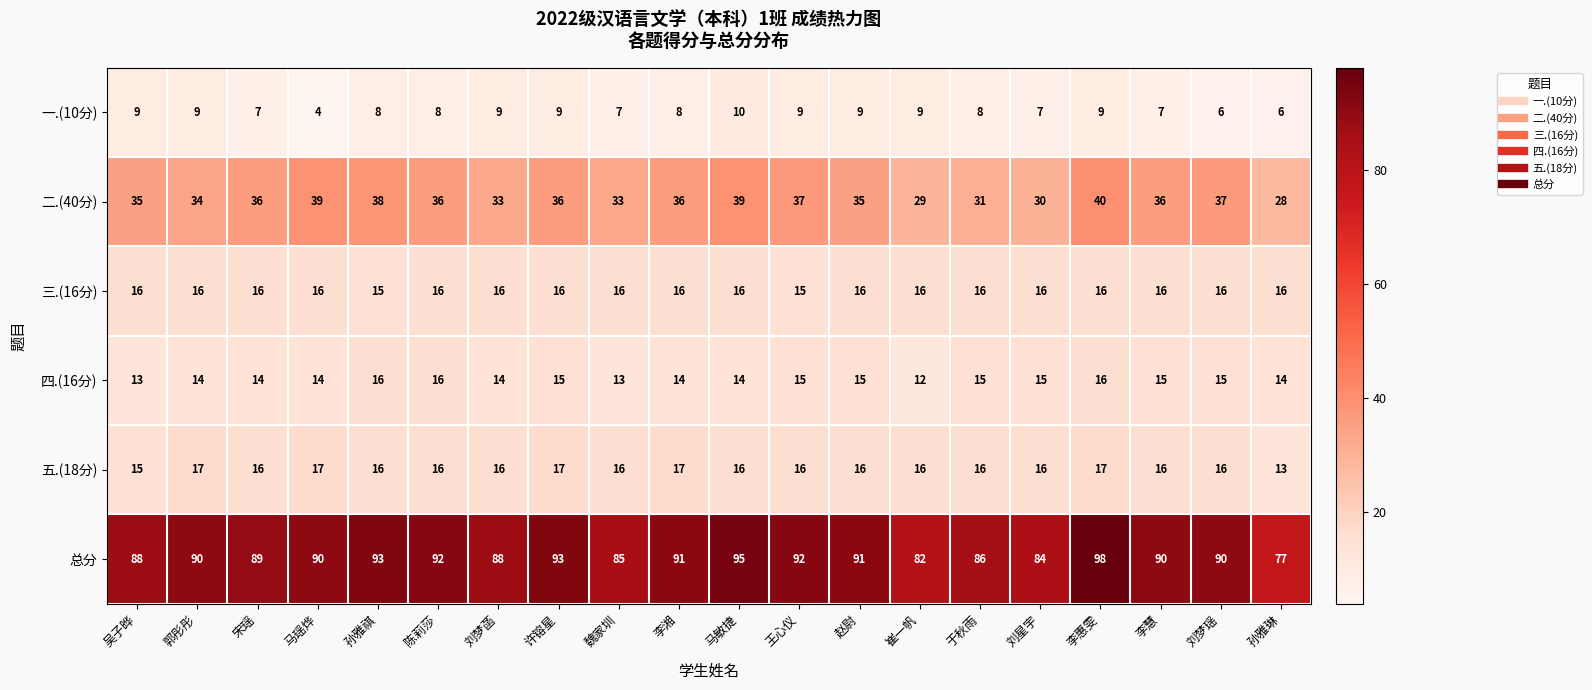

The 一.(10分) series shows 2 at 陈莉莎. True or false?

False